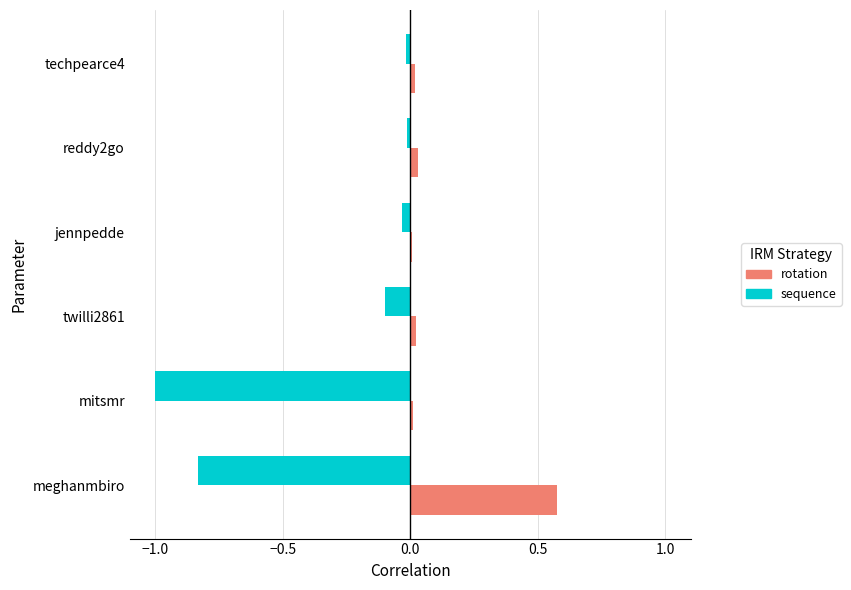

What is the smallest value displayed?

-1.0